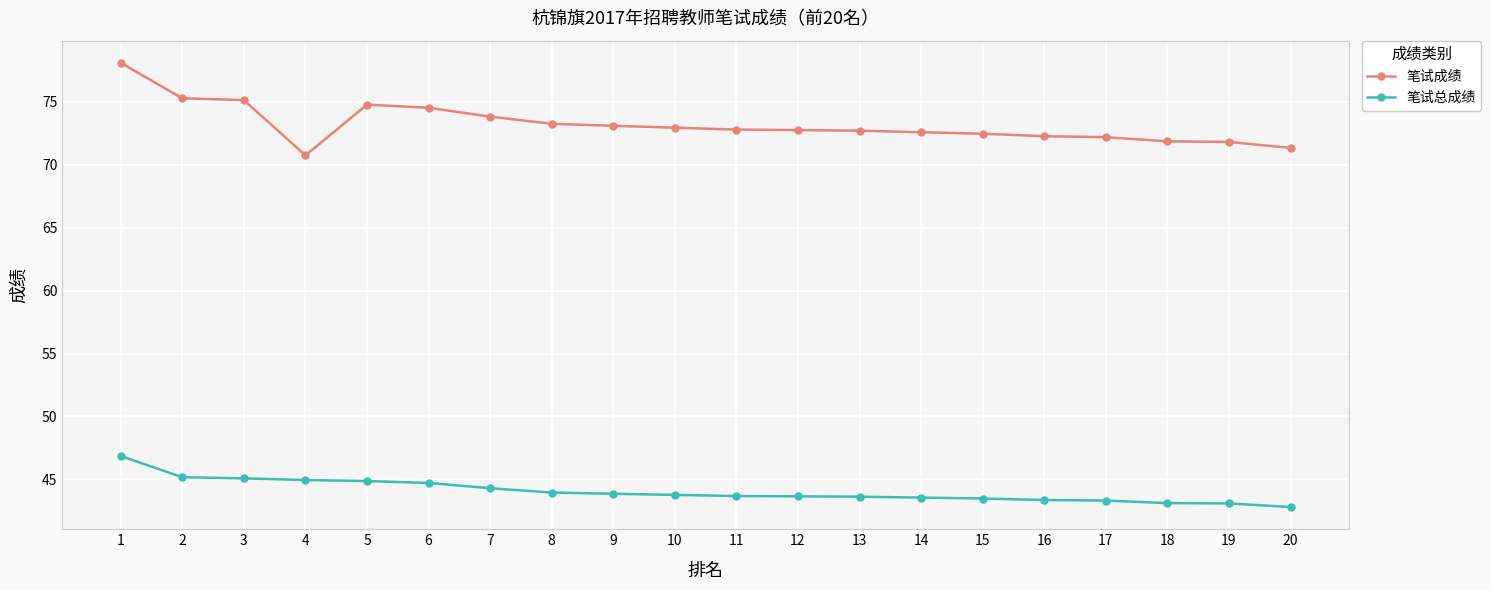

Which series has the largest total across all categories?

笔试成绩